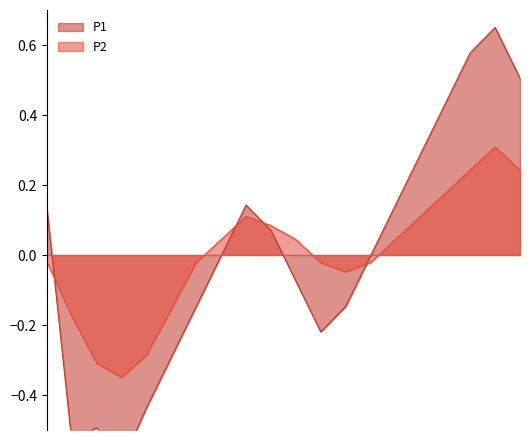

How many distinct data groups are displayed?

2